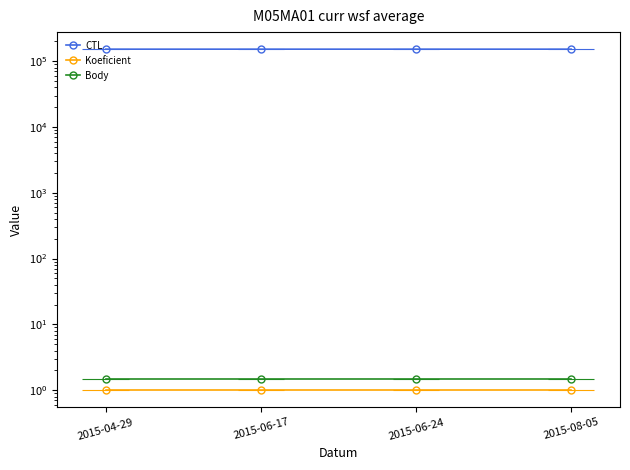

Which series has the largest total across all categories?

CTL